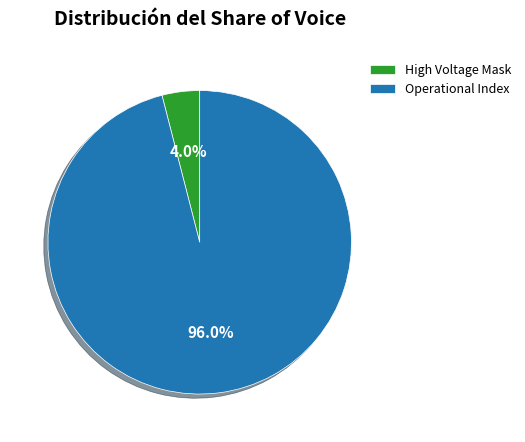

Which has a higher value, High Voltage Mask or Operational Index?

Operational Index